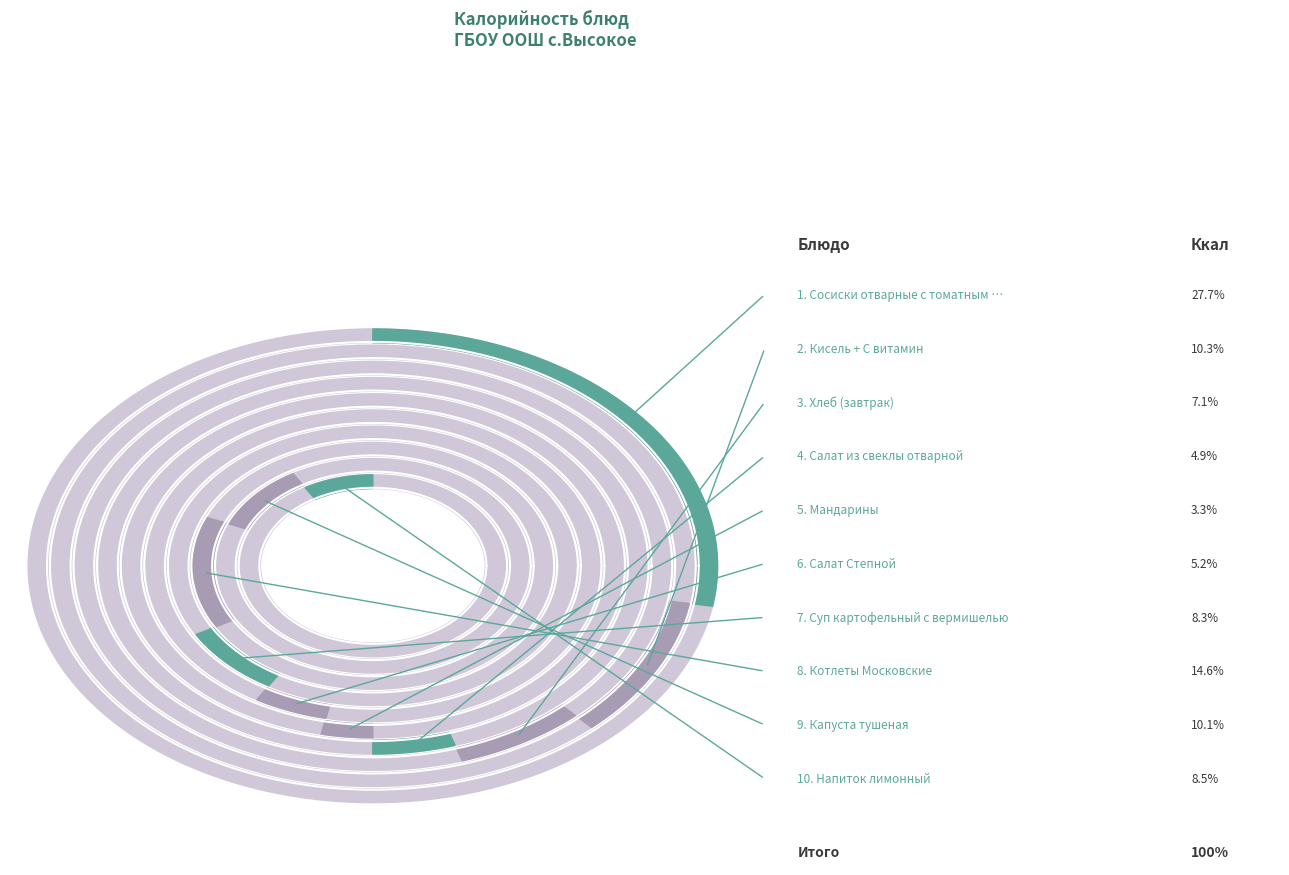

Is there a majority slice in this chart?

No